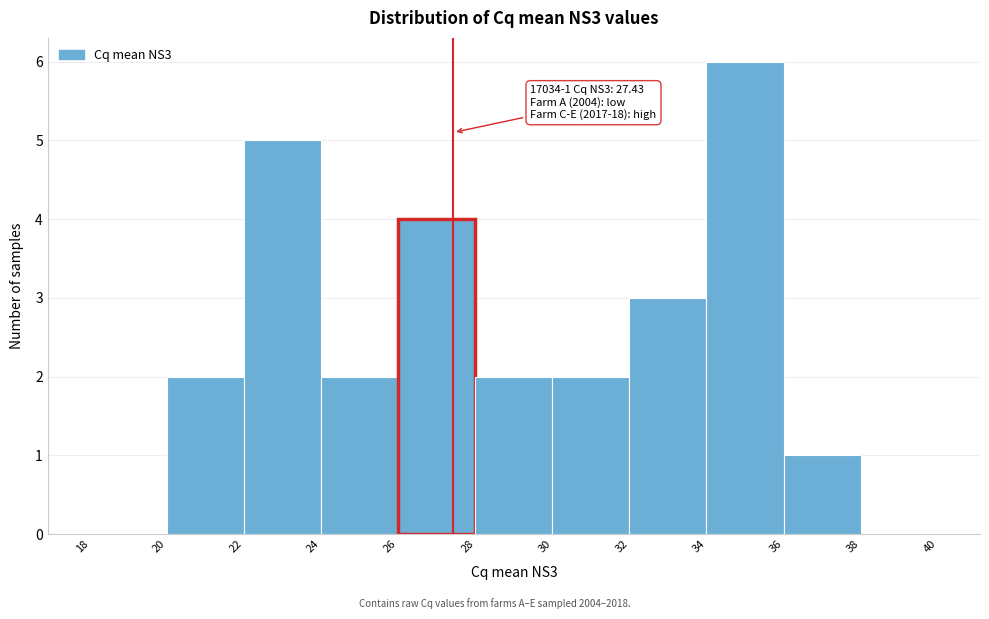

Which range on the x-axis has the tallest bar?

34 to 36